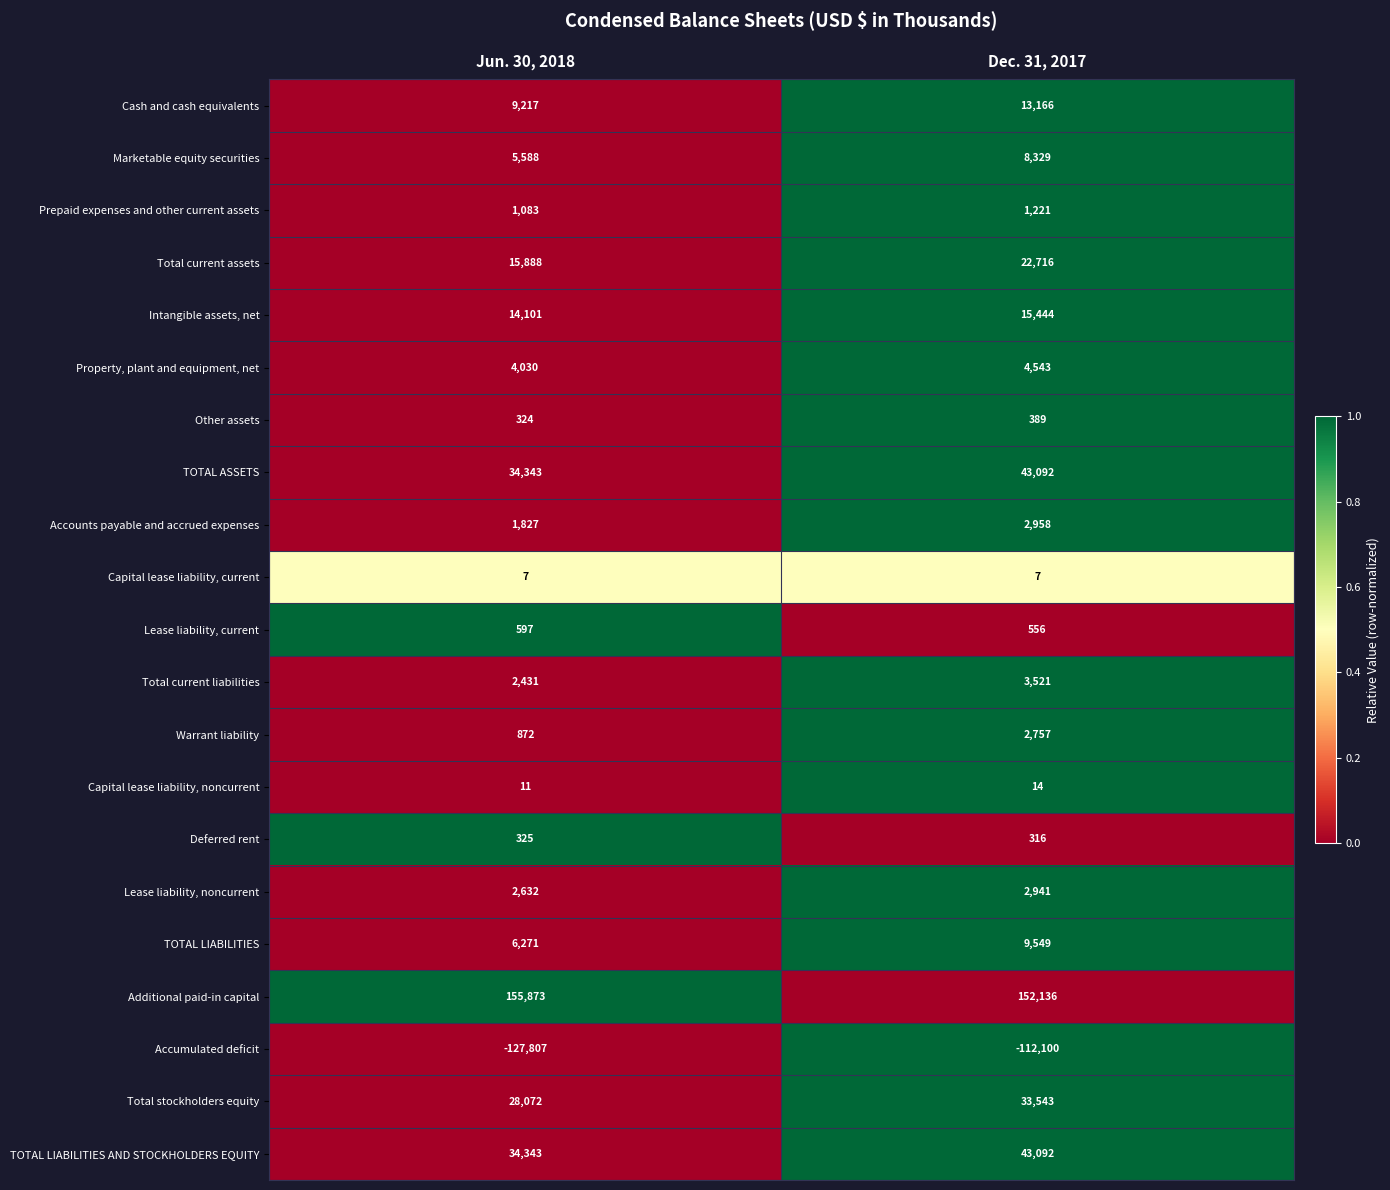

Is the value of Deferred rent at Jun. 30, 2018 greater than the value of Cash and cash equivalents at Jun. 30, 2018?

No